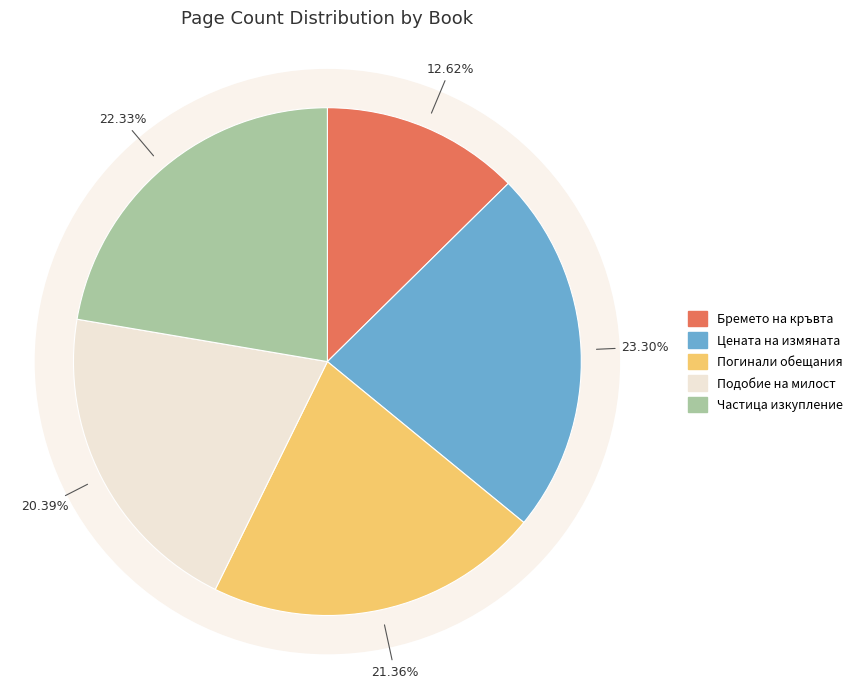

Do Бремето на кръвта and Подобие на милост together represent more than half of the pie?

No